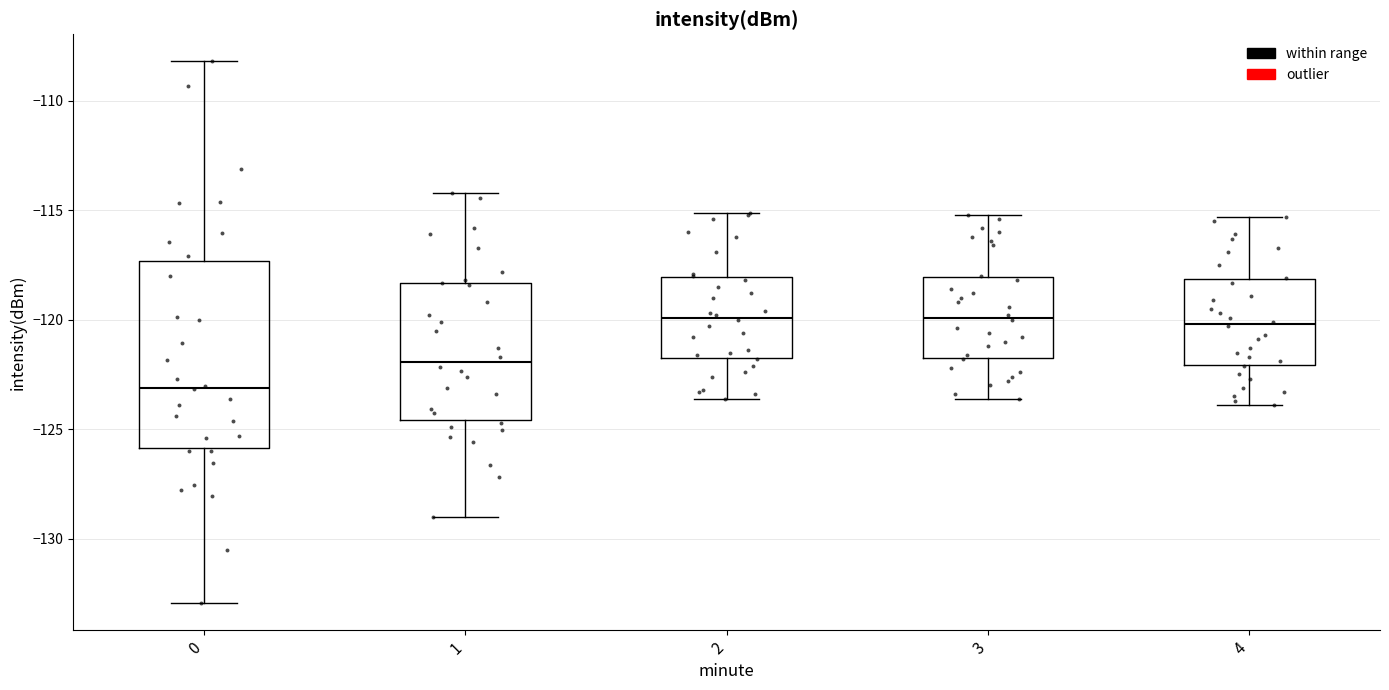

Which box has the lowest median line?

0